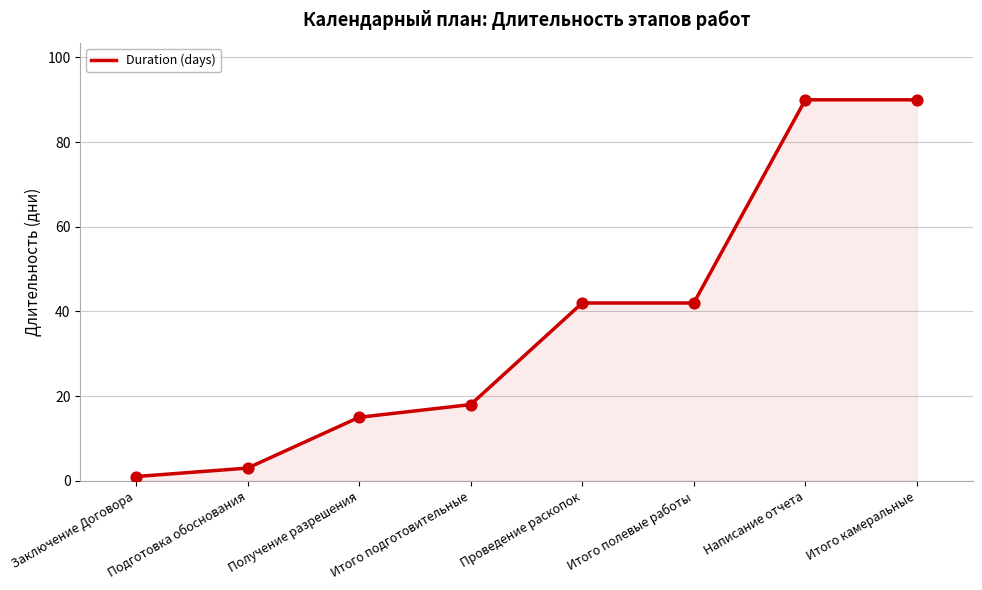

What is the change in value from Получение разрешения to Итого полевые работы?

+27